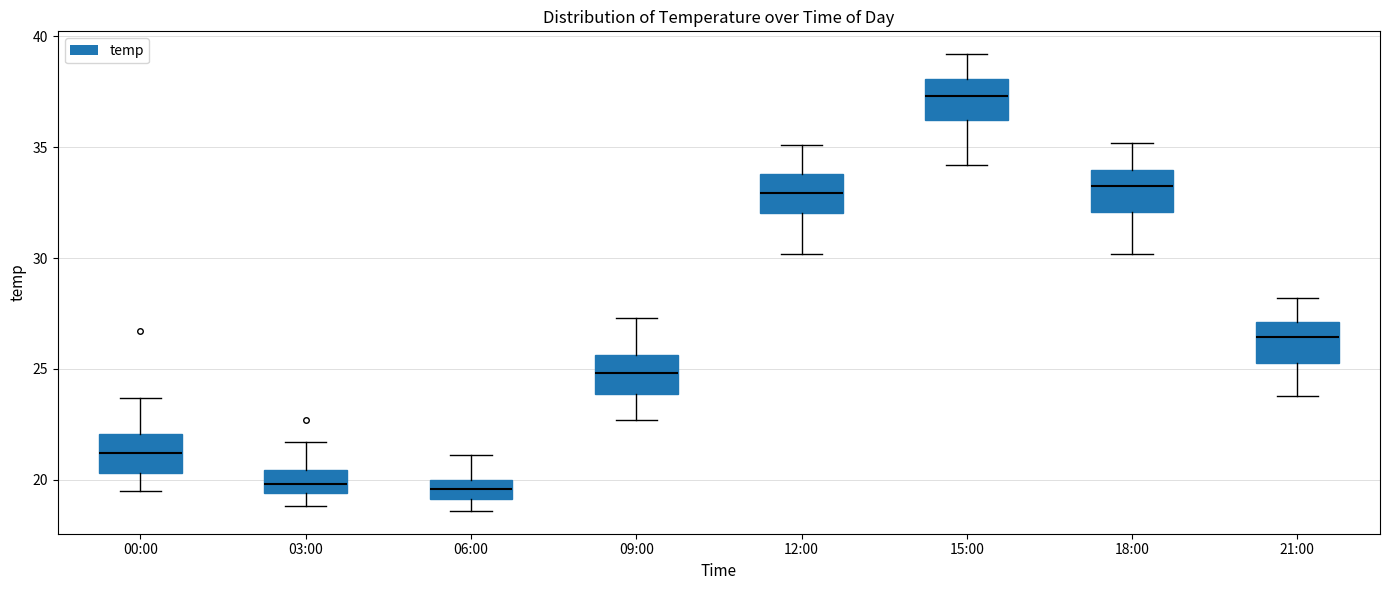

Reading left to right, transcribe this box plot: for each box, give where its median line is, the range the box spans, and where its two whiskers end, as read against the y-axis. The values are not printed on the chart, so give them approximately, as read against the axis.

00:00: median 21.0, box 20.5 to 22.0, whiskers 19.5 to 23.5
03:00: median 20.0, box 19.5 to 20.5, whiskers 19.0 to 21.5
06:00: median 19.5, box 19.0 to 20.0, whiskers 18.5 to 21.0
09:00: median 25.0, box 24.0 to 25.5, whiskers 22.5 to 27.5
12:00: median 33.0, box 32.0 to 34.0, whiskers 30.0 to 35.0
15:00: median 37.5, box 36.5 to 38.0, whiskers 34.0 to 39.0
18:00: median 33.5, box 32.0 to 34.0, whiskers 30.0 to 35.0
21:00: median 26.5, box 25.5 to 27.0, whiskers 24.0 to 28.0